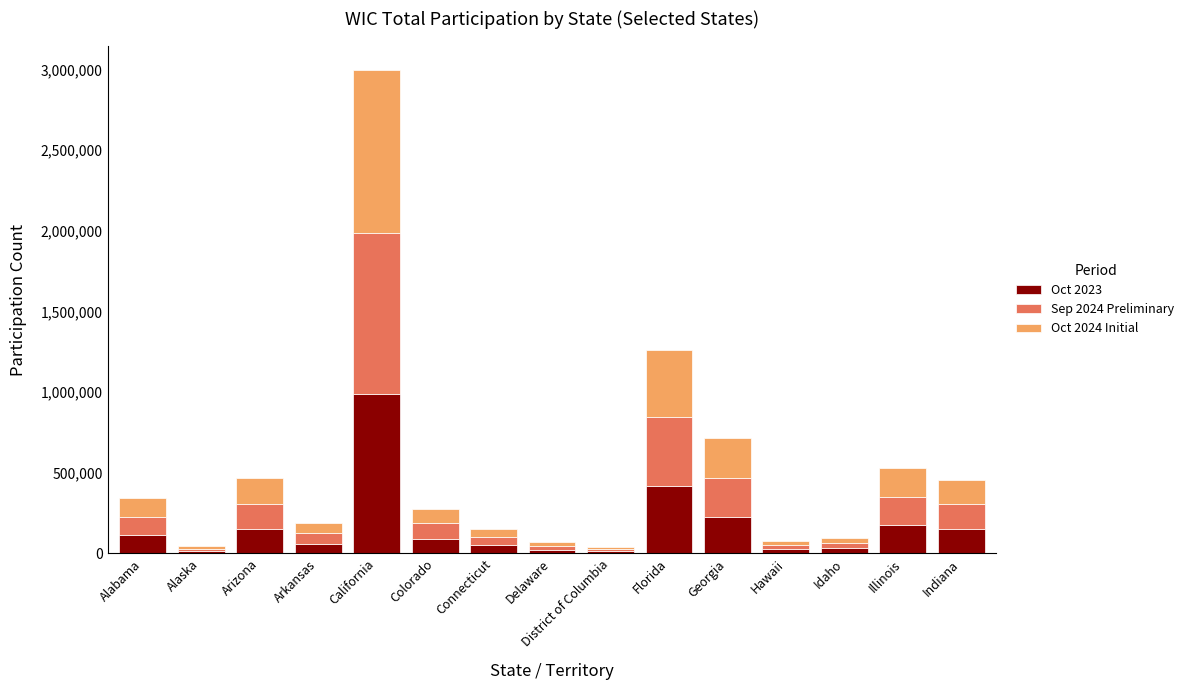

What is the total value across all series at California?

2999002